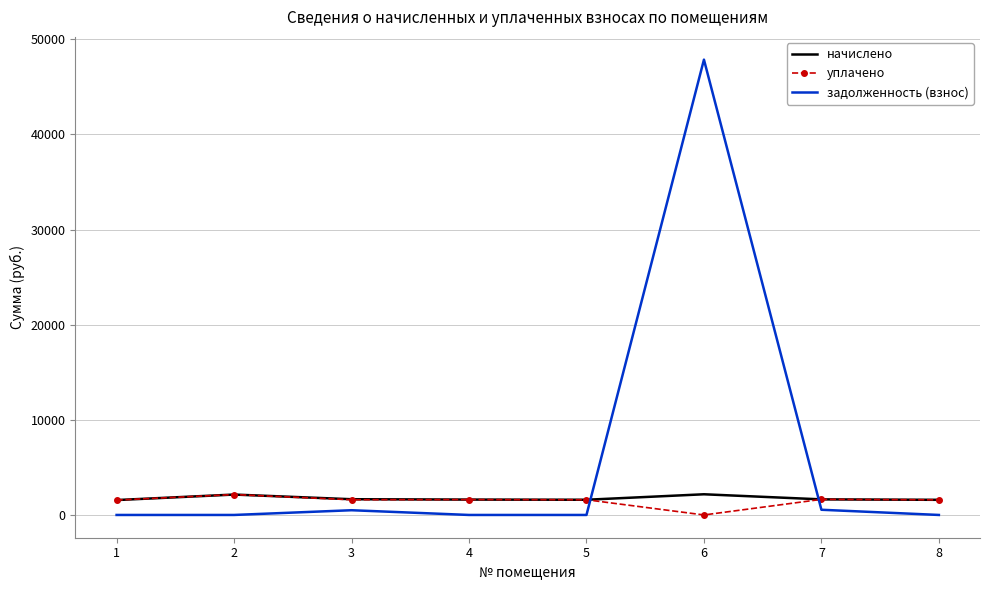

Which series has the largest total across all categories?

задолженность (взнос)